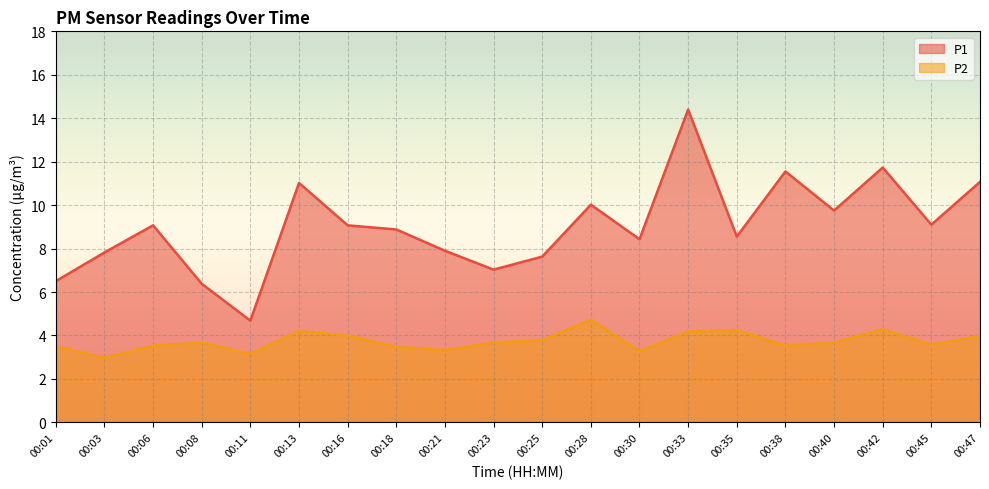

What is the total value across all series at 00:03?

10.8